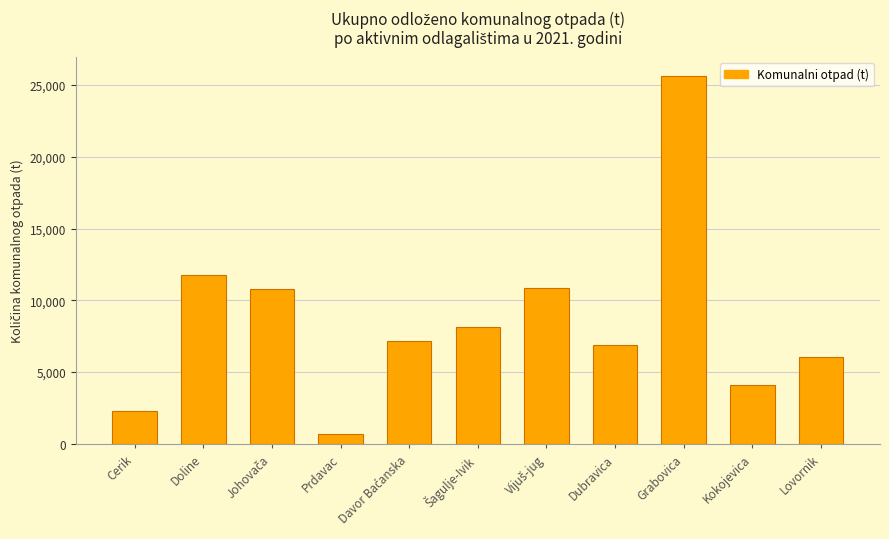

What is the approximate value at Cerik?

2291.2